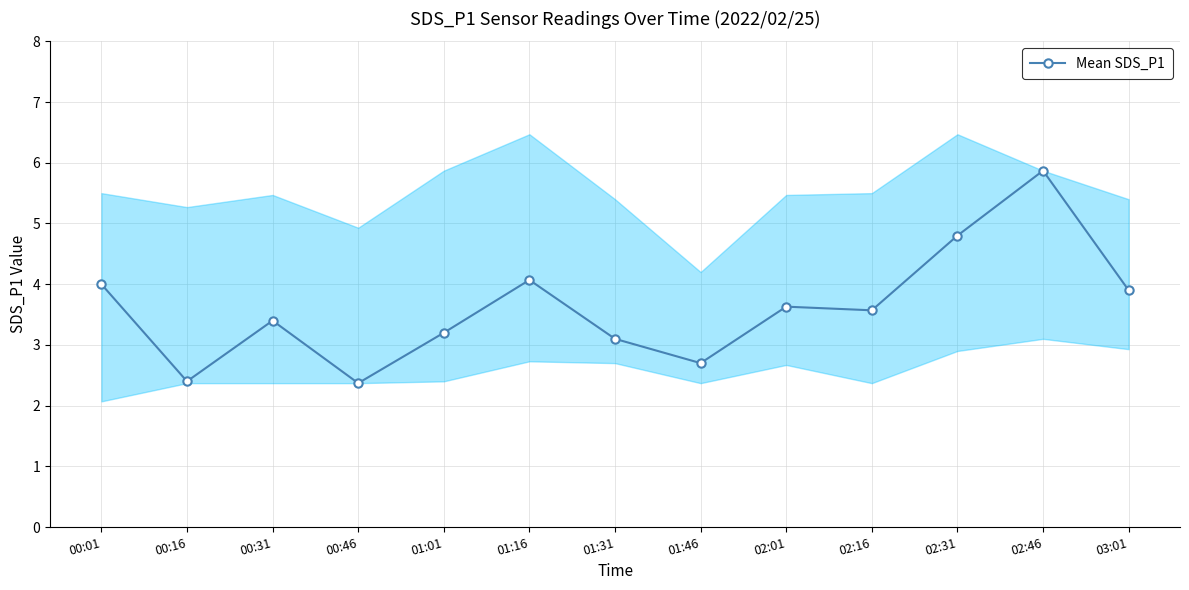

What position from the left is 02:46?

12